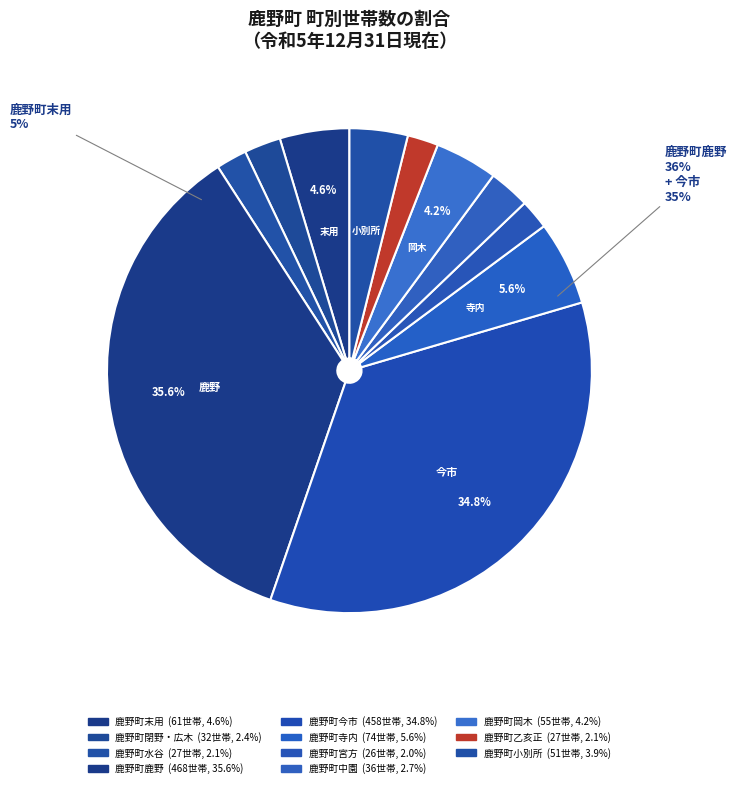

Which slice is the largest?

鹿野町鹿野